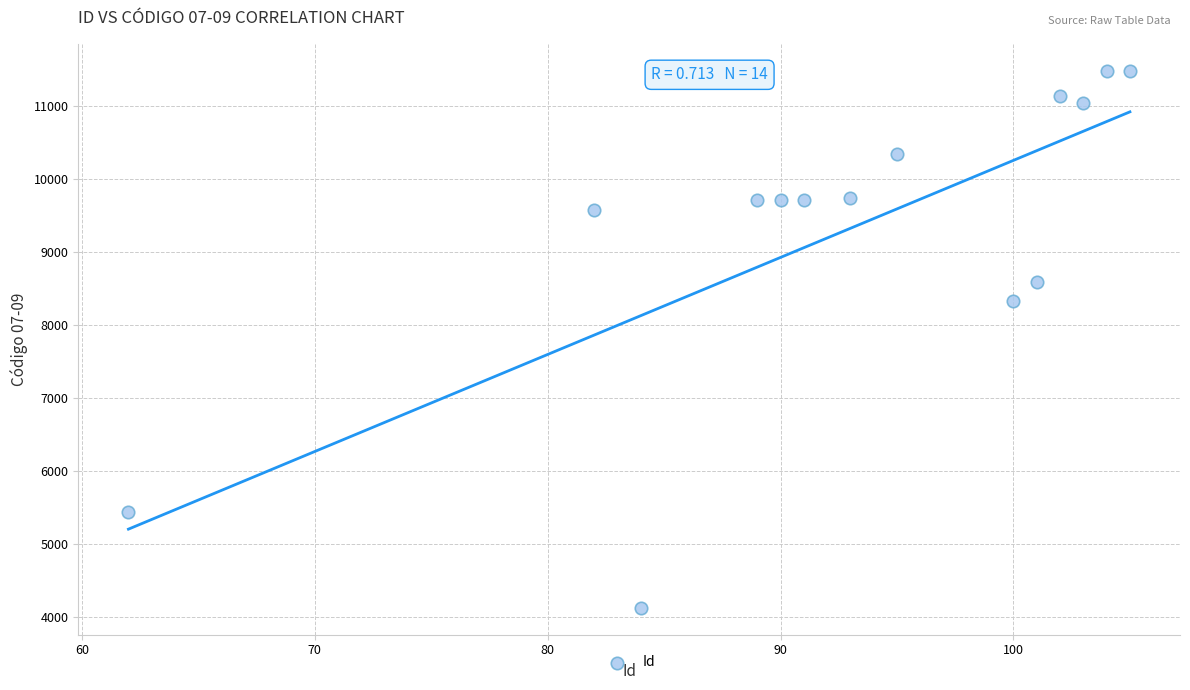

What is the range of Y values (max minus min)?

7360